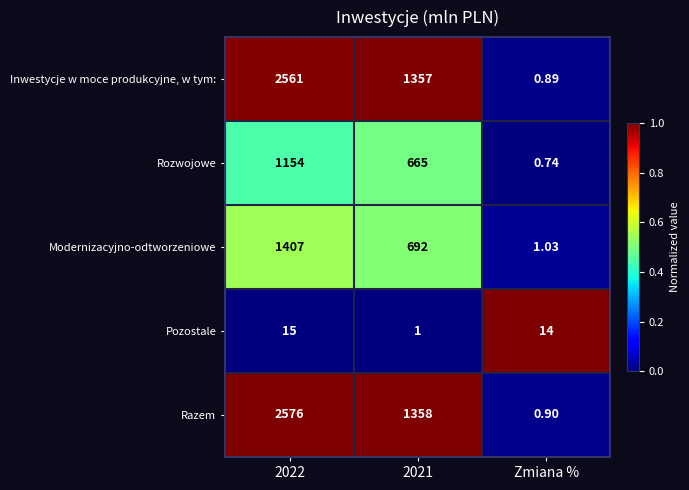

Rank the series at Zmiana % from highest to lowest value.

Pozostale, Modernizacyjno-odtworzeniowe, Razem, Inwestycje w moce produkcyjne, w tym:, Rozwojowe